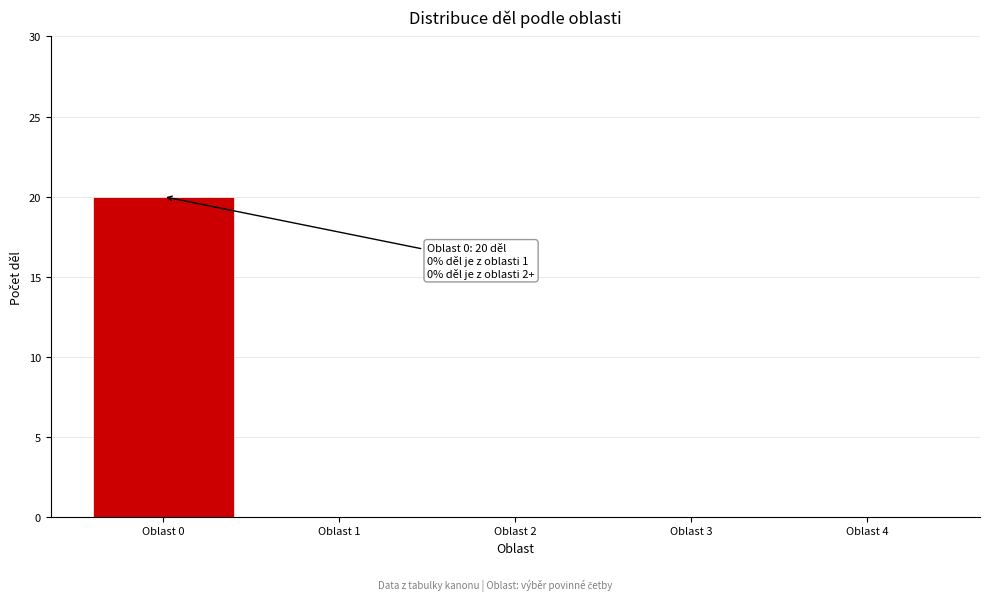

Reading left to right, extract all data points from this chart.

Oblast 0=20	Oblast 1=0	Oblast 2=0	Oblast 3=0	Oblast 4=0